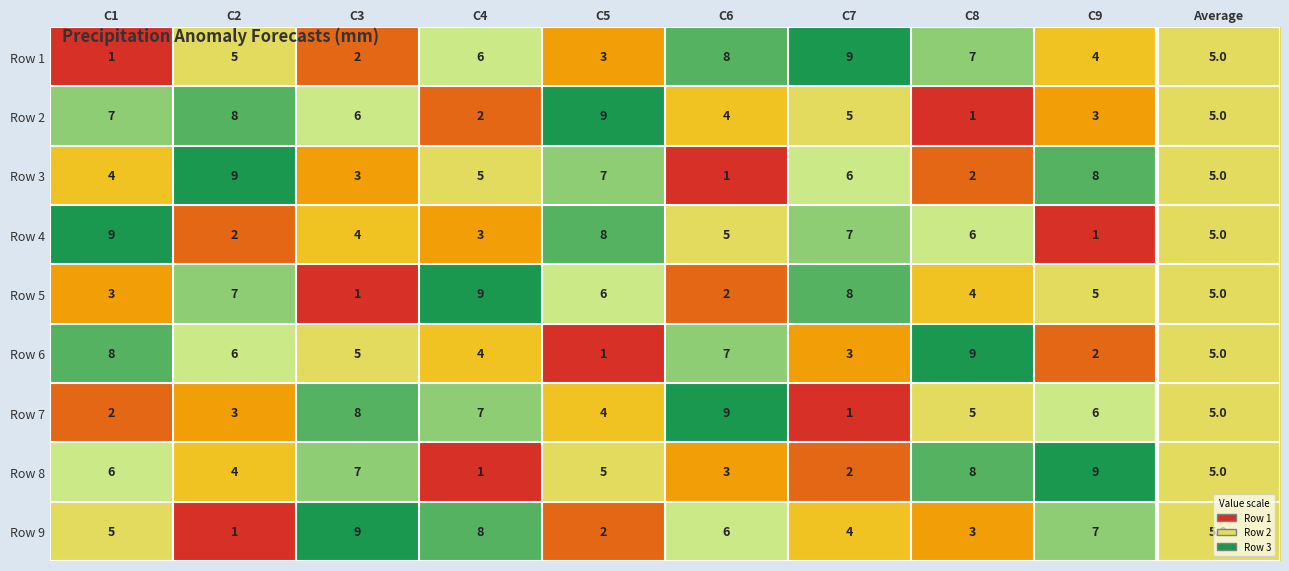

Rank the series at C1 from highest to lowest value.

Row 4, Row 6, Row 2, Row 8, Row 9, Row 3, Row 5, Row 7, Row 1